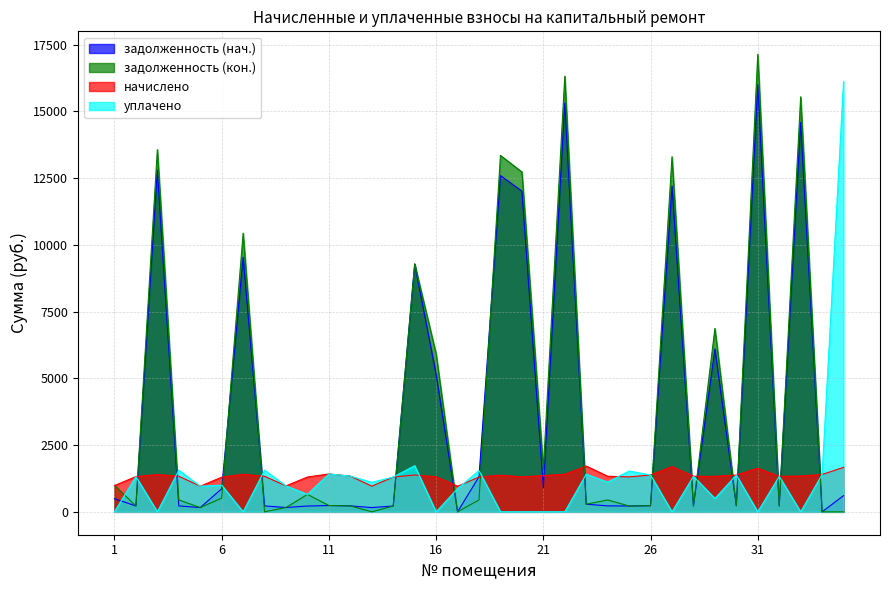

Which series has the largest total across all categories?

задолженность (кон.)